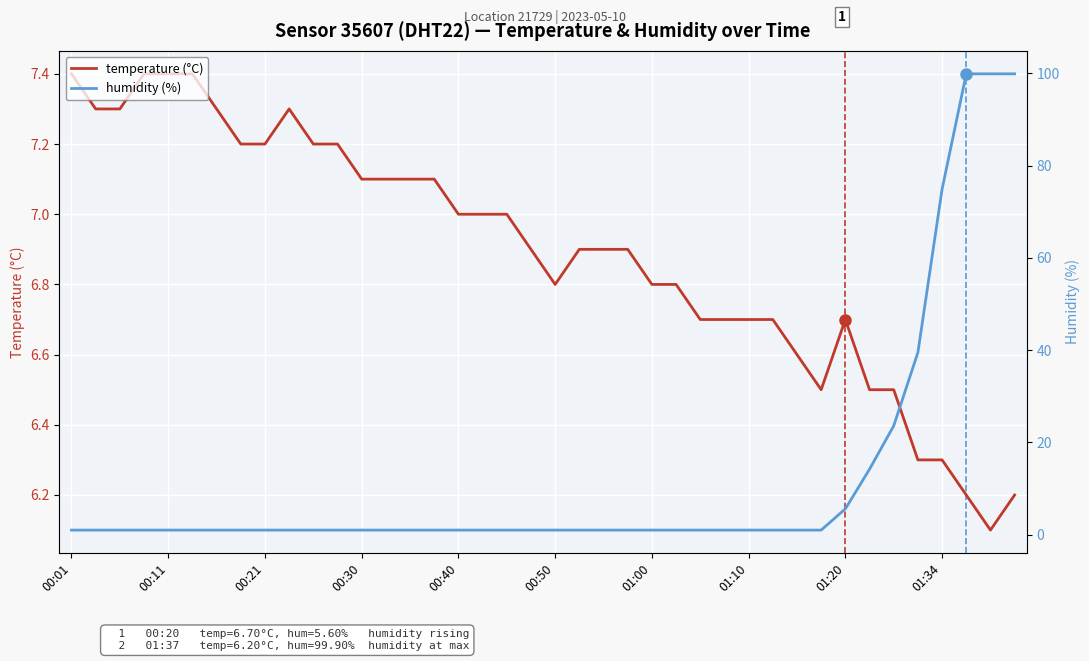

Which series ends up on top after the final intersection of humidity (%) and temperature (°C)?

humidity (%)